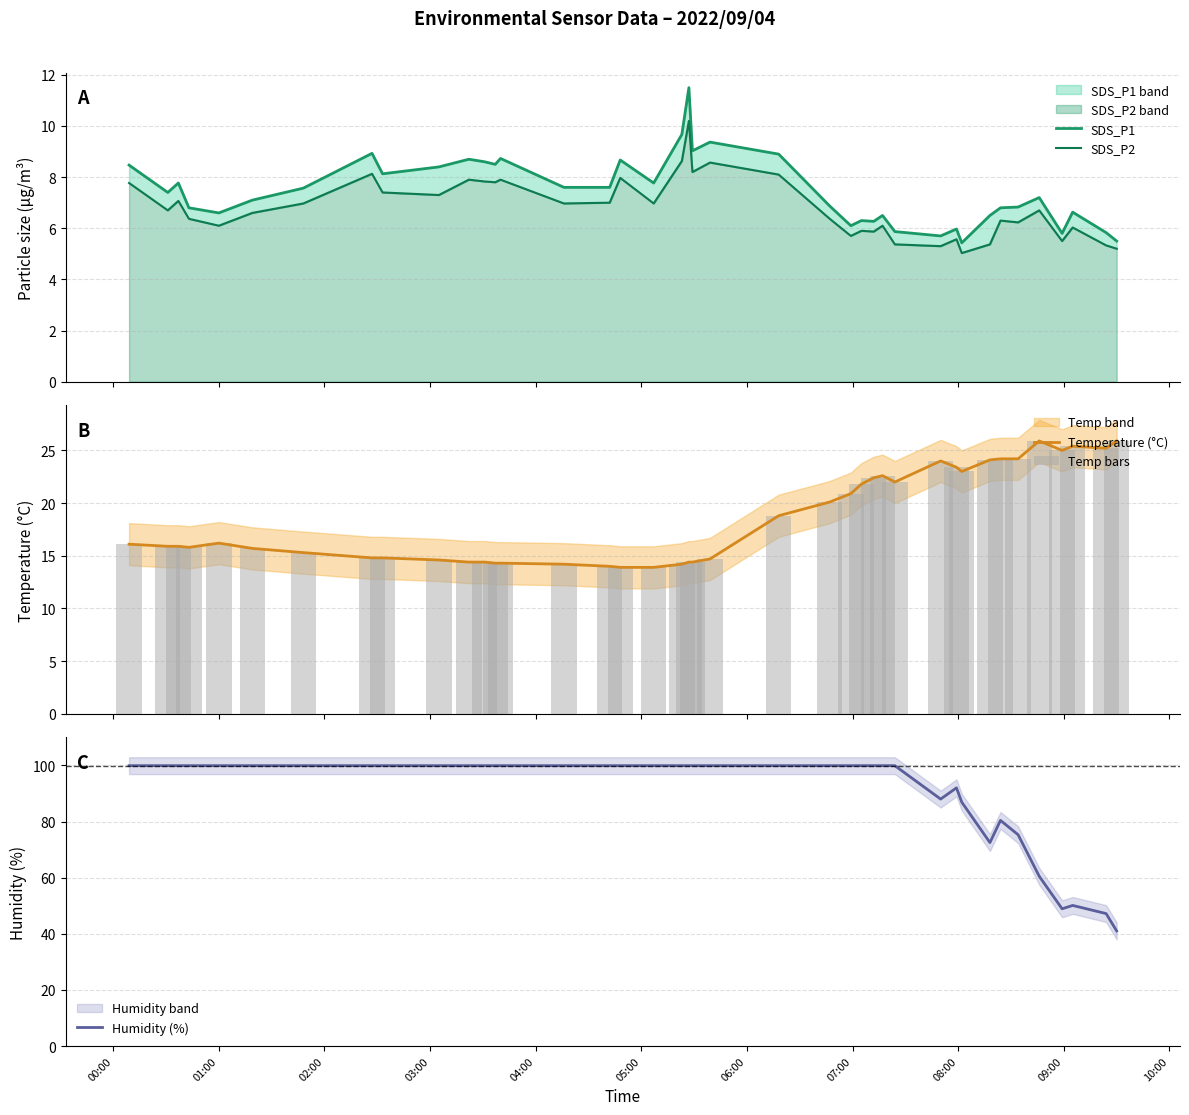

What is the lowest value of the Temperature (°C) series?

13.9